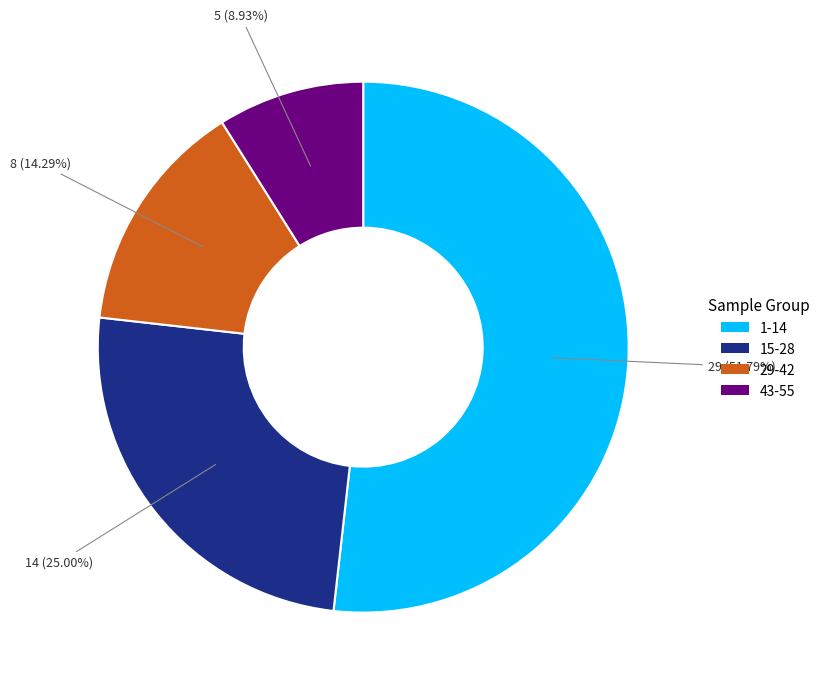

What is the largest slice in the pie chart?

1-14